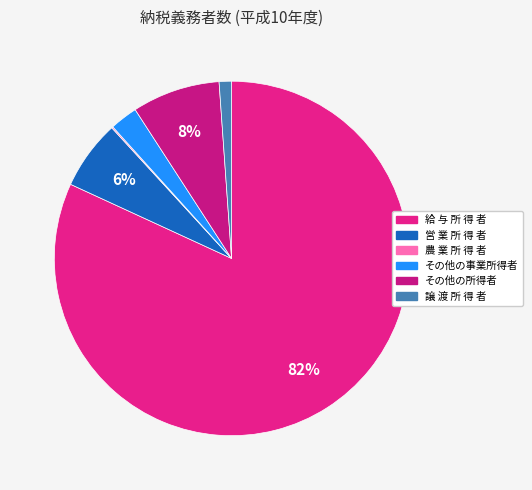

Which category has the biggest portion of the pie?

給 与 所 得 者